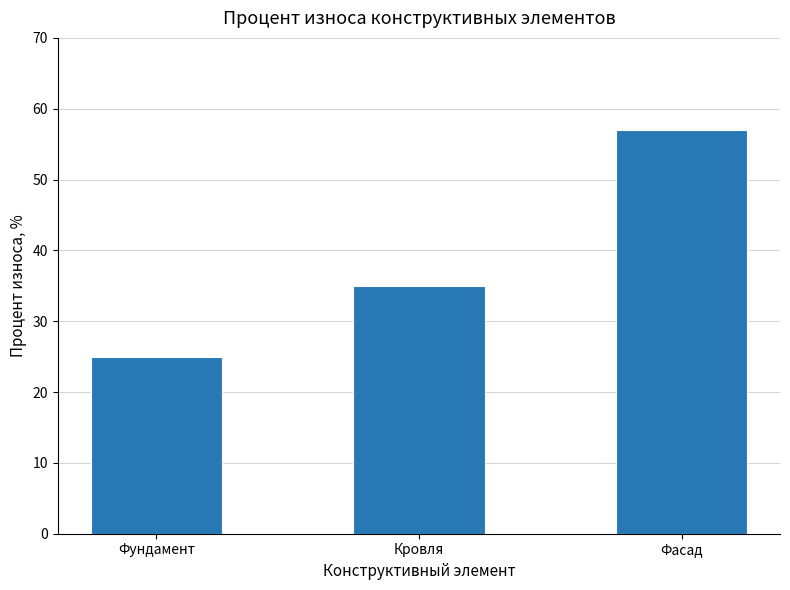

True or false: the data shows 57 at Фасад.

True